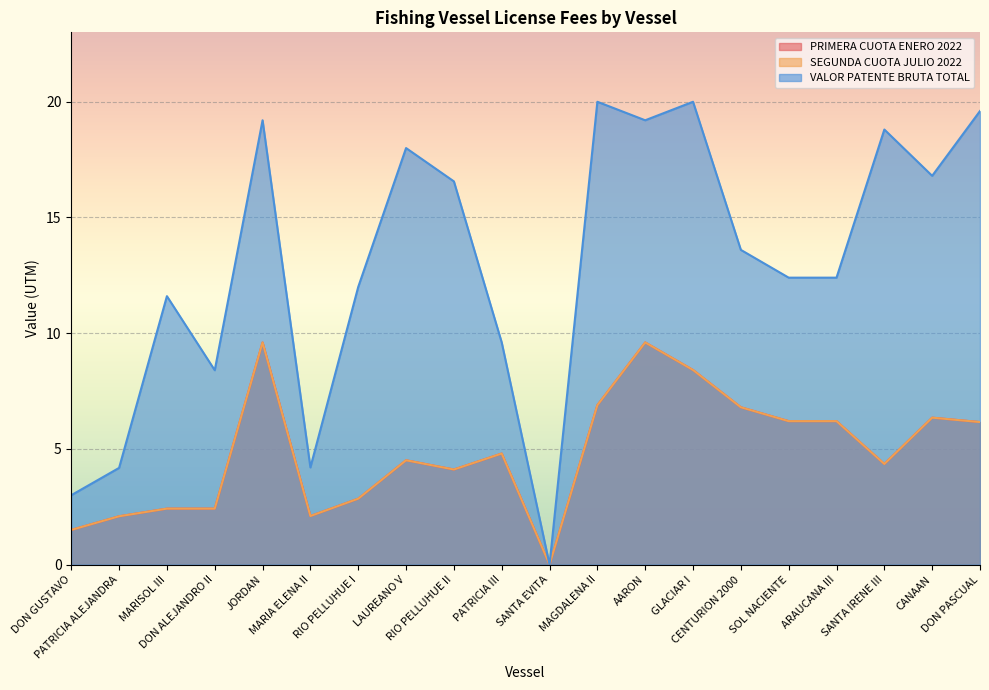

Where does the VALOR PATENTE BRUTA TOTAL series first go above 13?

JORDAN